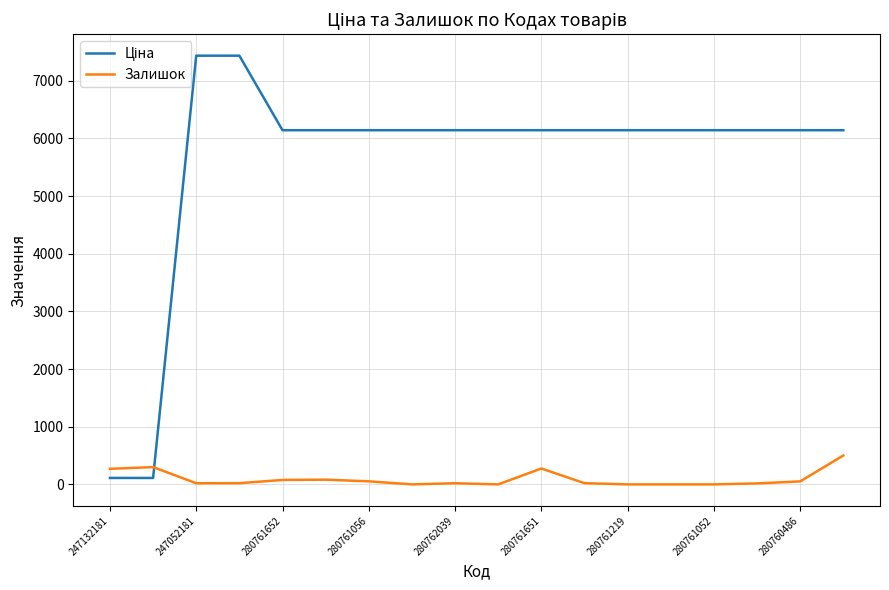

Does the chart have visible grid lines?

Yes